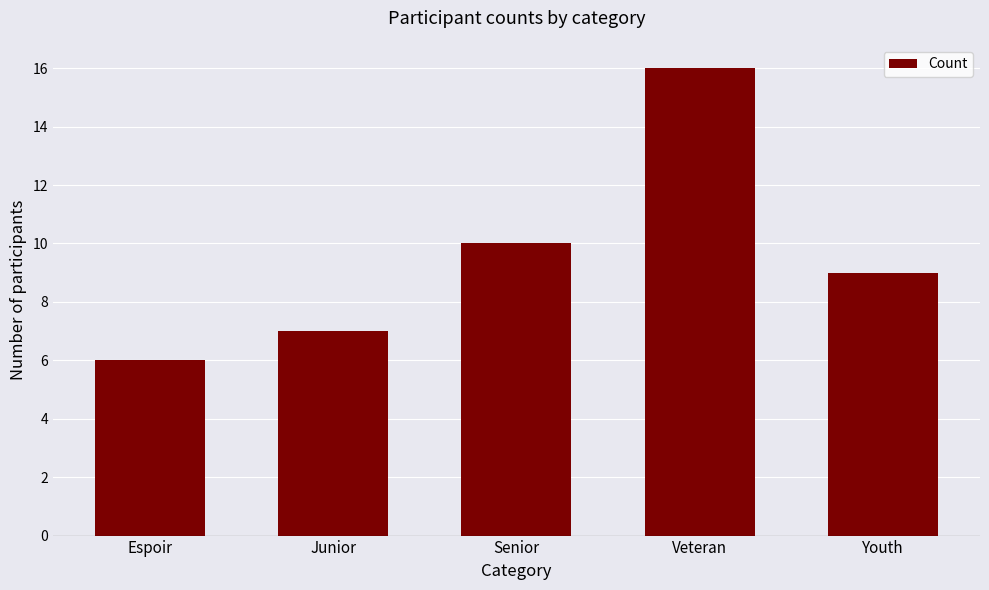

Between Senior and Youth, which is larger?

Senior